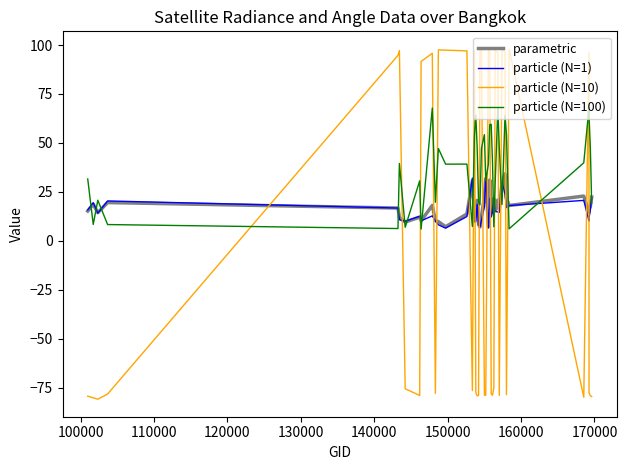

Which series has the largest range (max minus min)?

particle (N=10)